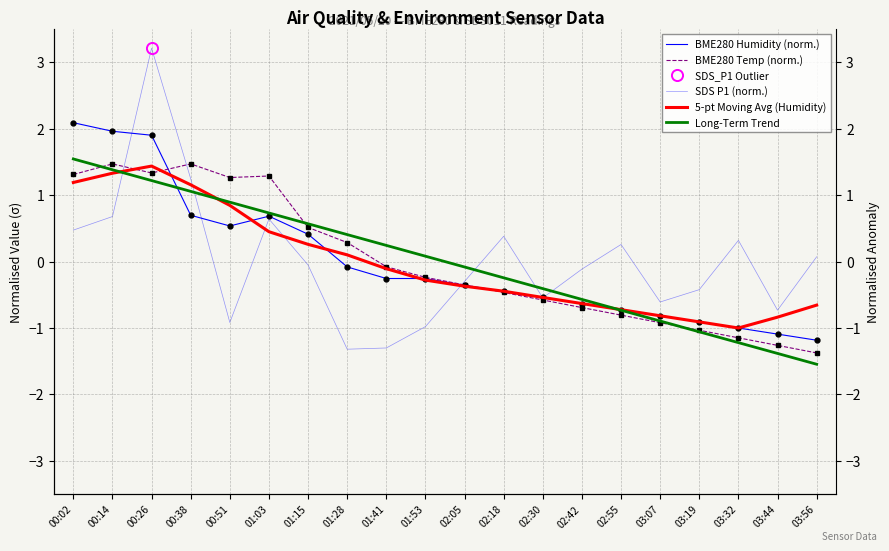

List the series in order of their peak value, highest first.

SDS P1 (norm.), BME280 Humidity (norm.), Long-Term Trend, BME280 Temp (norm.), 5-pt Moving Avg (Humidity)